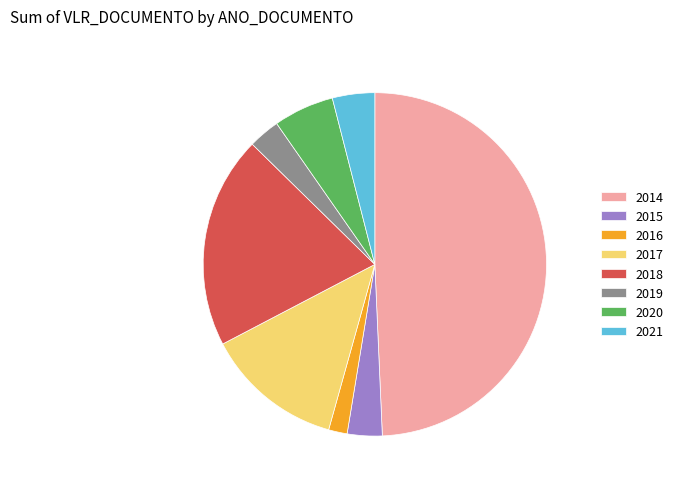

What is the largest slice in the pie chart?

2014